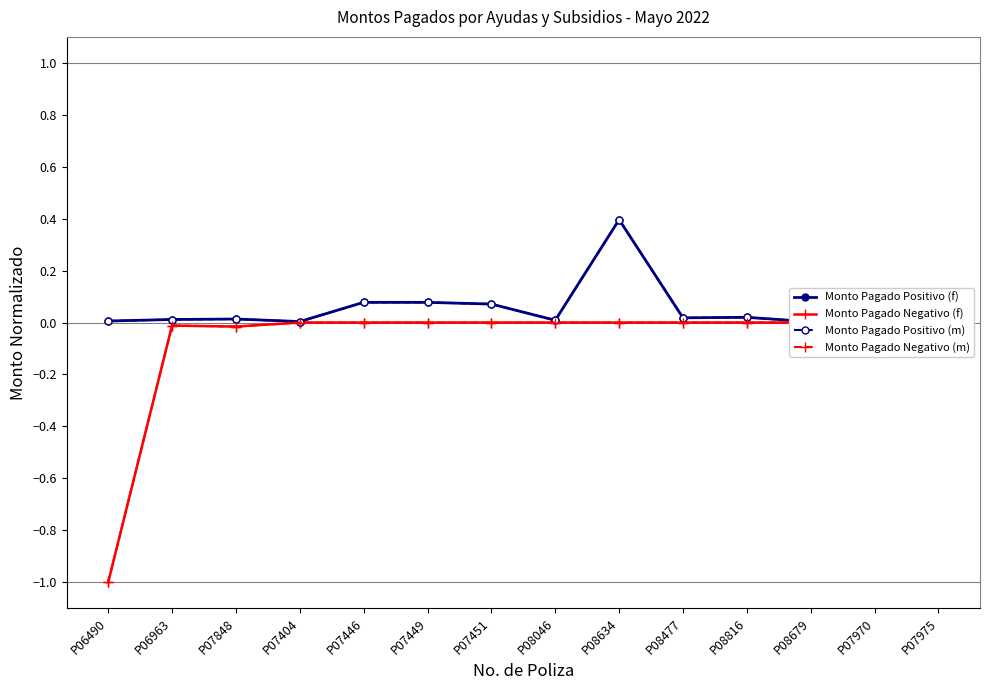

How many lines are shown in the chart?

4